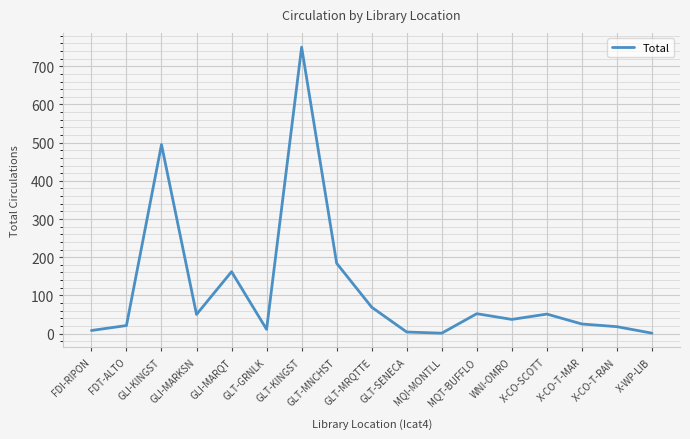

At which category does the data reach its first local peak?

GLI-KINGST